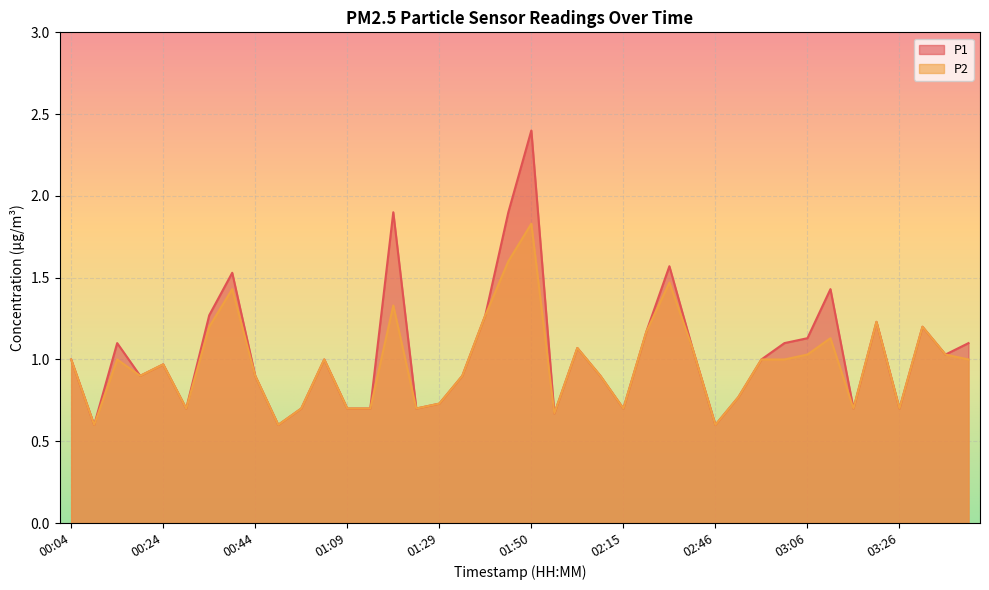

Which series changed the most between 00:54 and 02:10?

P1